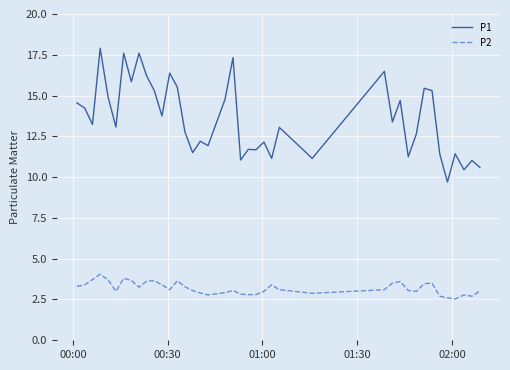

Which series has the widest spread of values?

P1